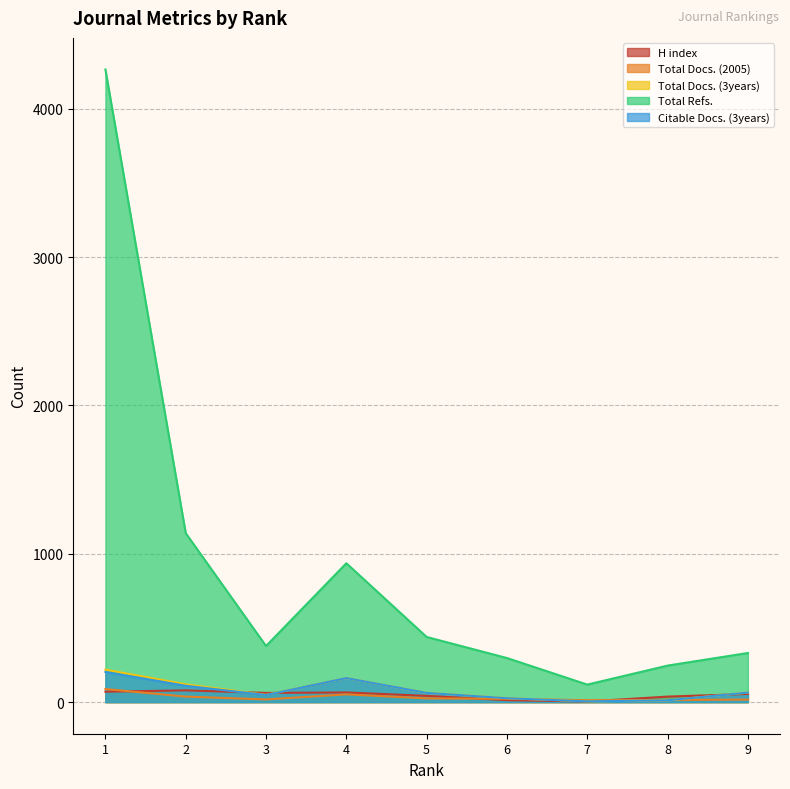

Is the value of Total Refs. at 2 greater than the value of H index at 2?

Yes